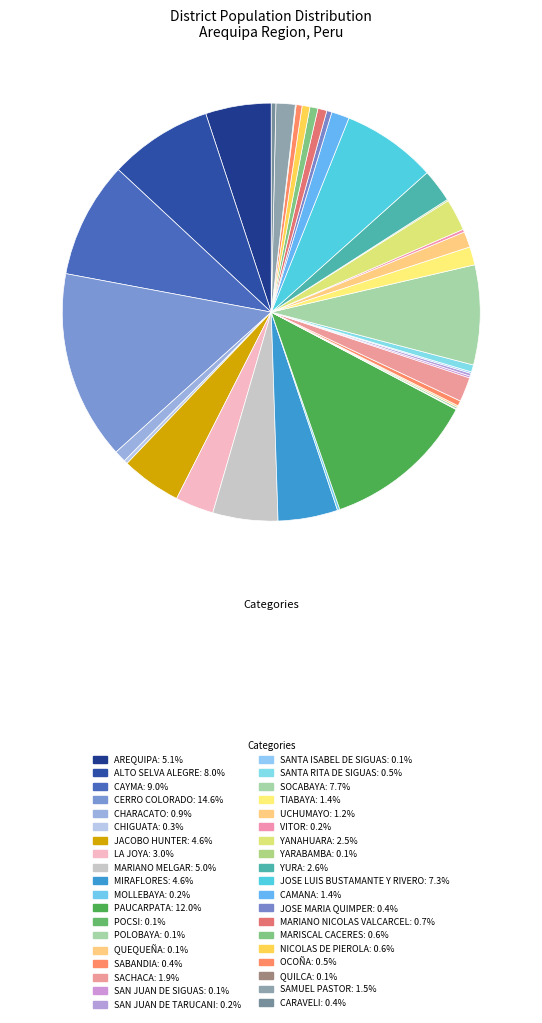

What percentage do SABANDIA and QUEQUEÑA together represent?

0.5%